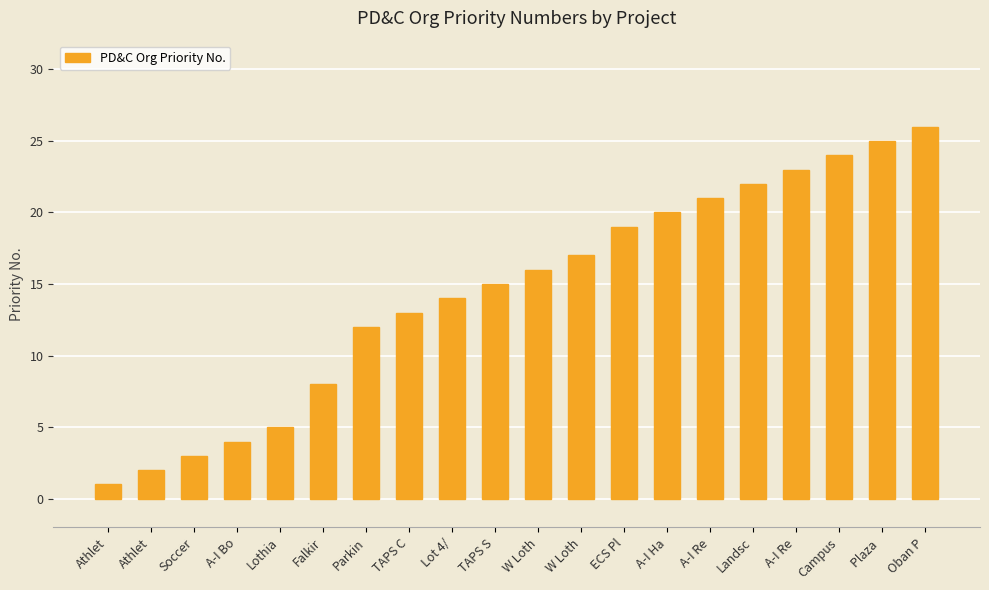

How many data points are less than 16?

10